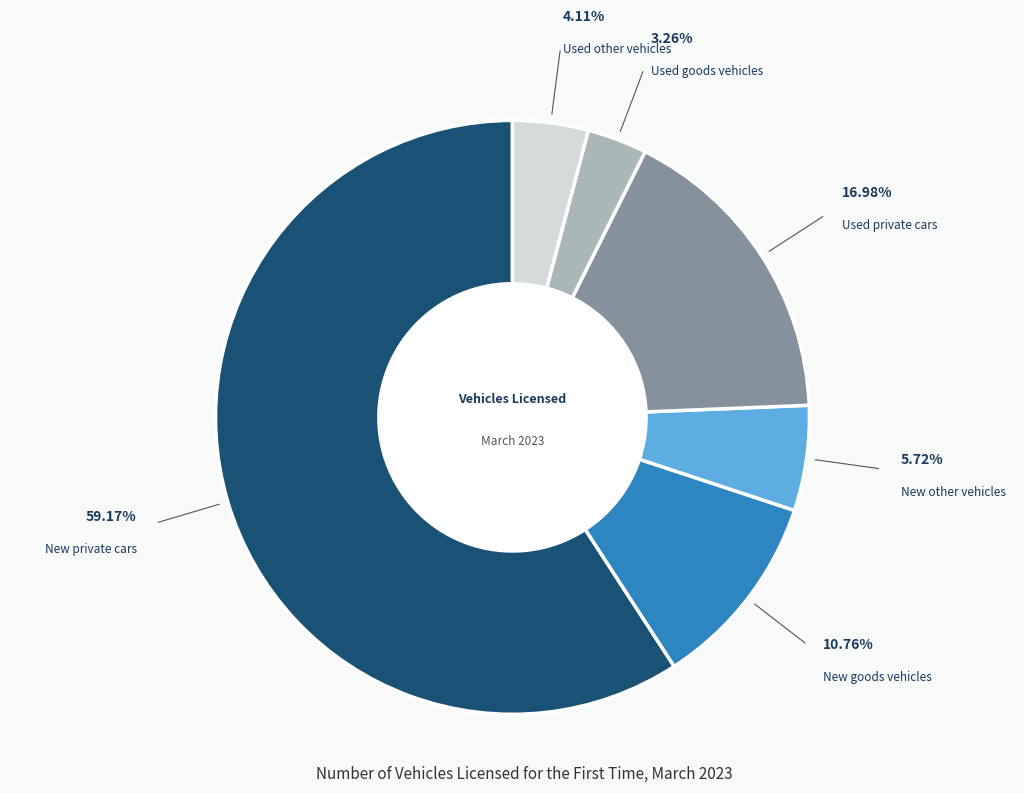

Is there a majority slice in this chart?

Yes